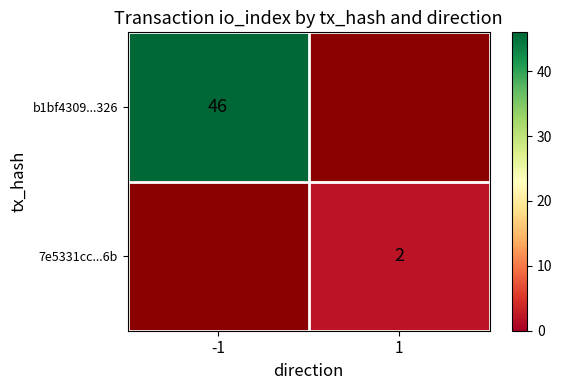

Is it true that b1bf4309...326 equals 46 at -1?

True